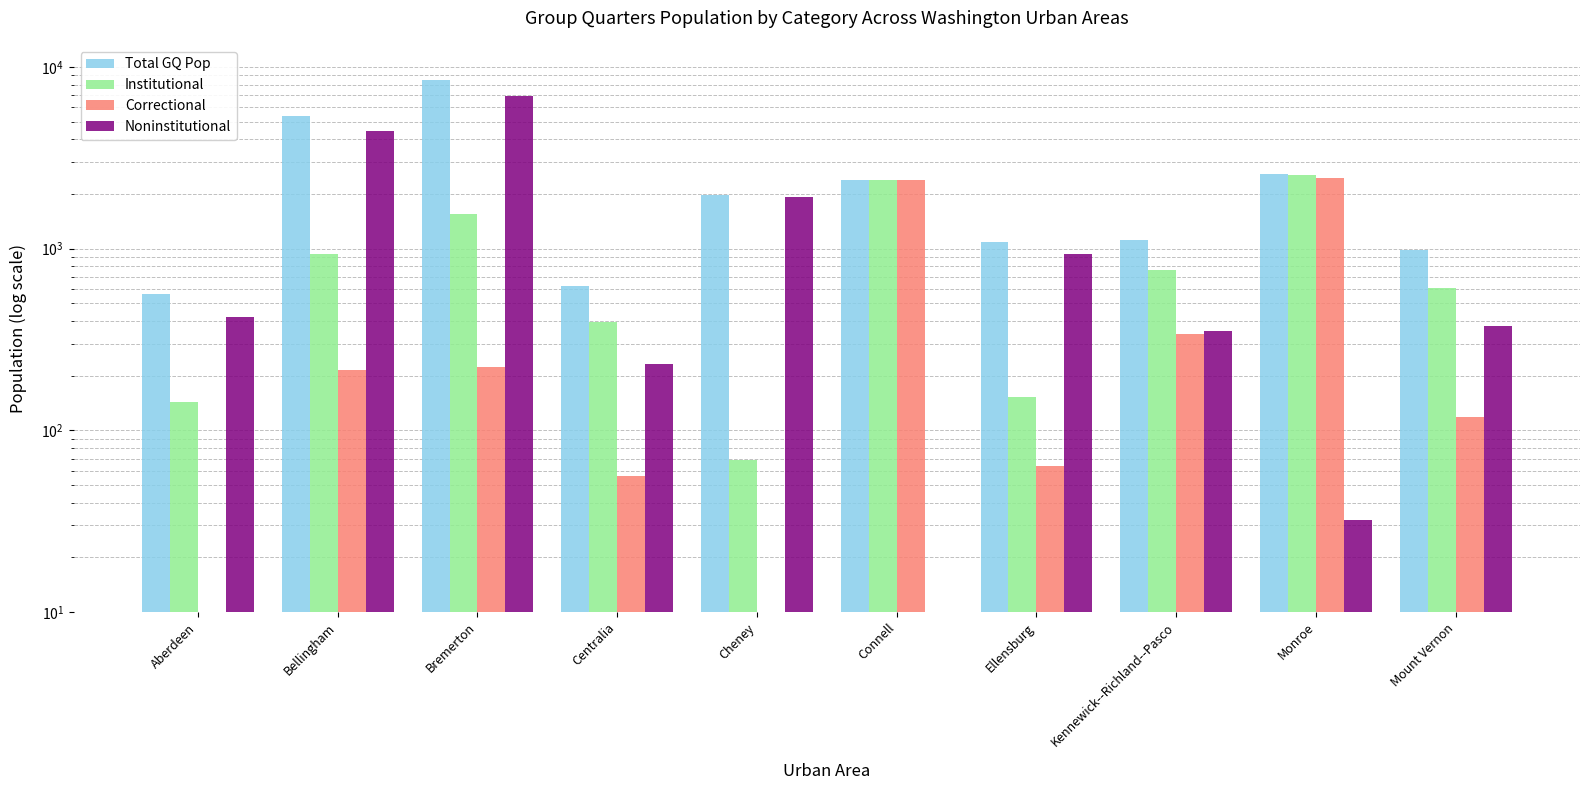

How many groups of bars are there?

10